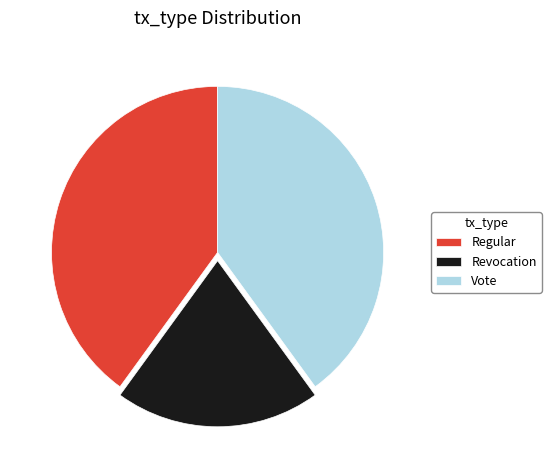

Which has a higher value, Regular or Revocation?

Regular